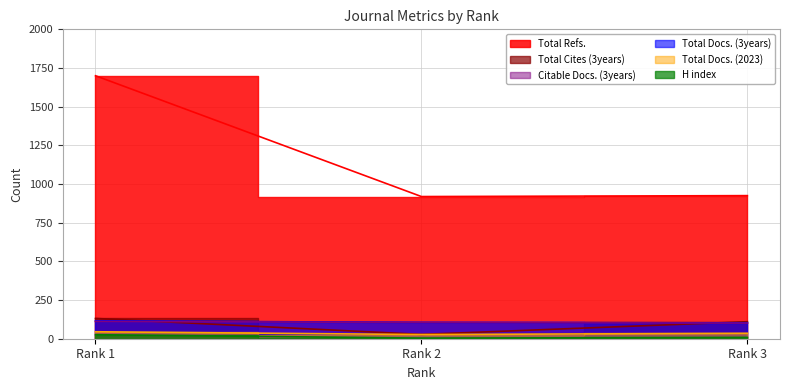

Which category has the lowest value across all series?

Rank 2